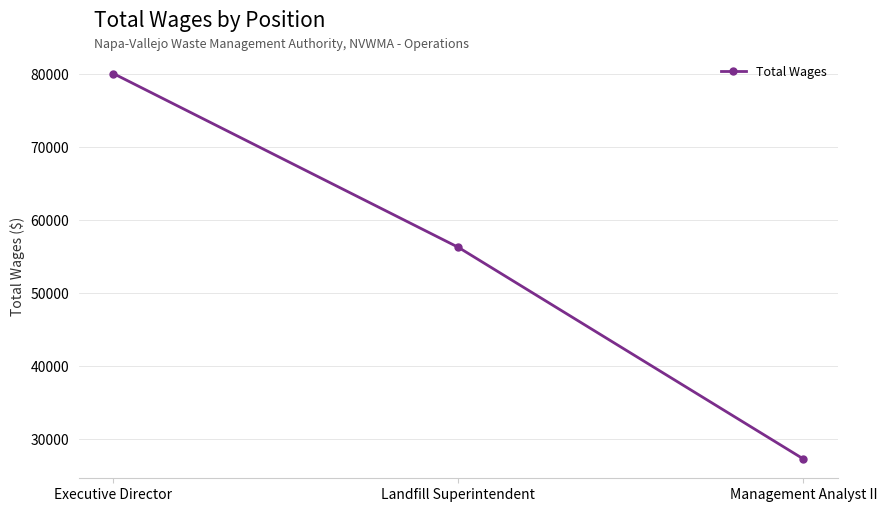

Between Landfill Superintendent and Executive Director, which is larger?

Executive Director